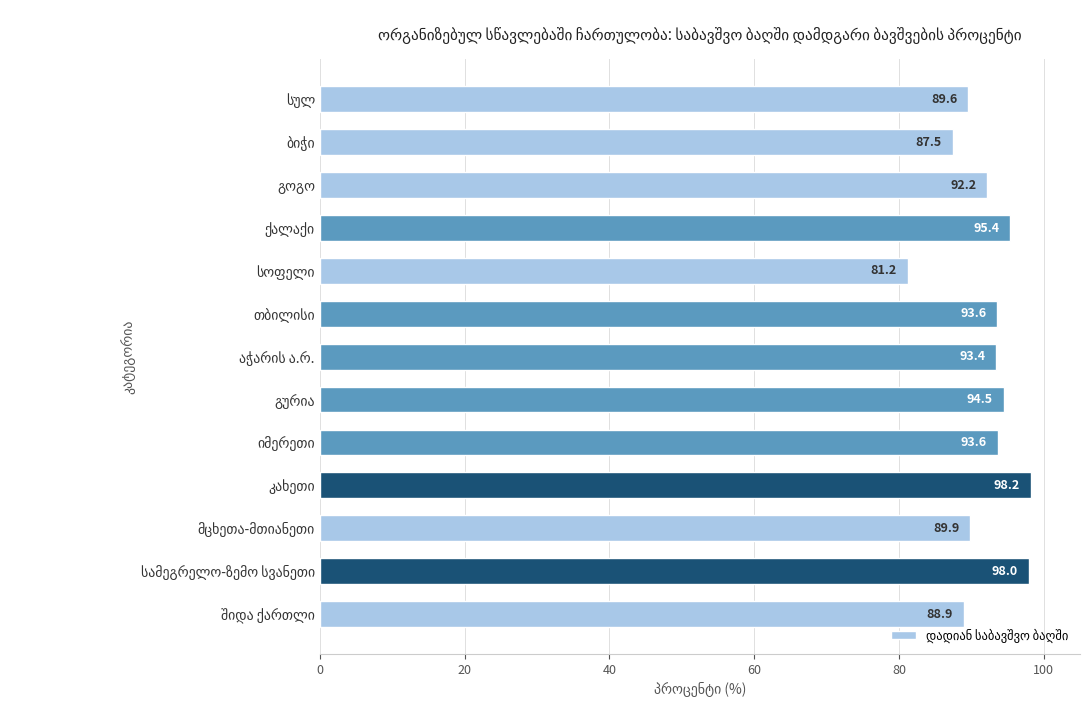

How many distinct data groups are displayed?

1